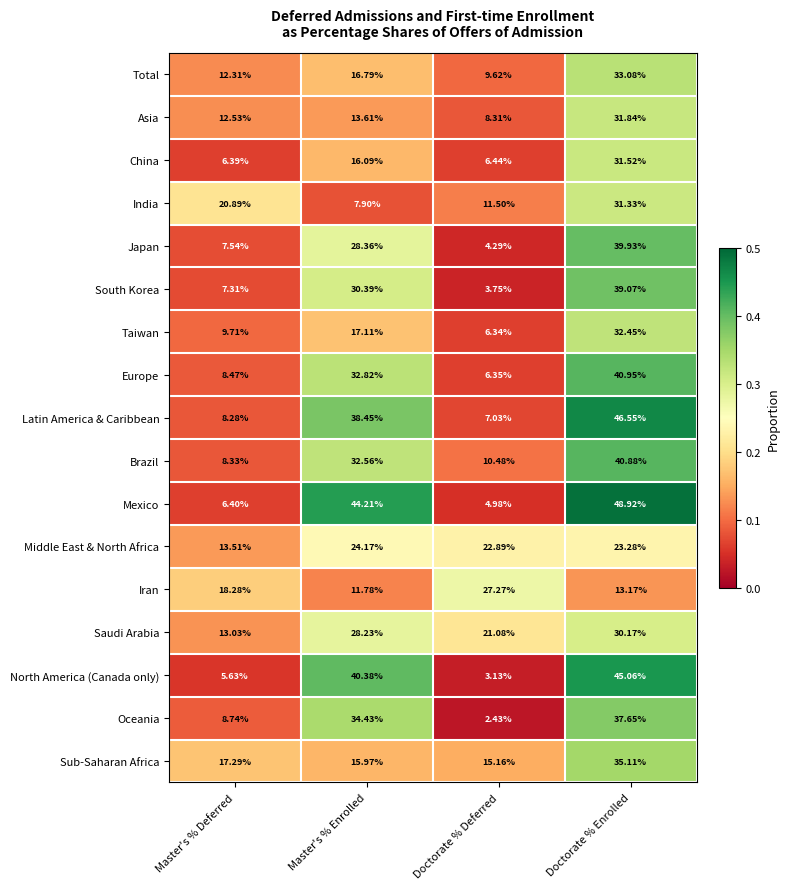

At which label is Brazil closest to 24?

Master's % Enrolled